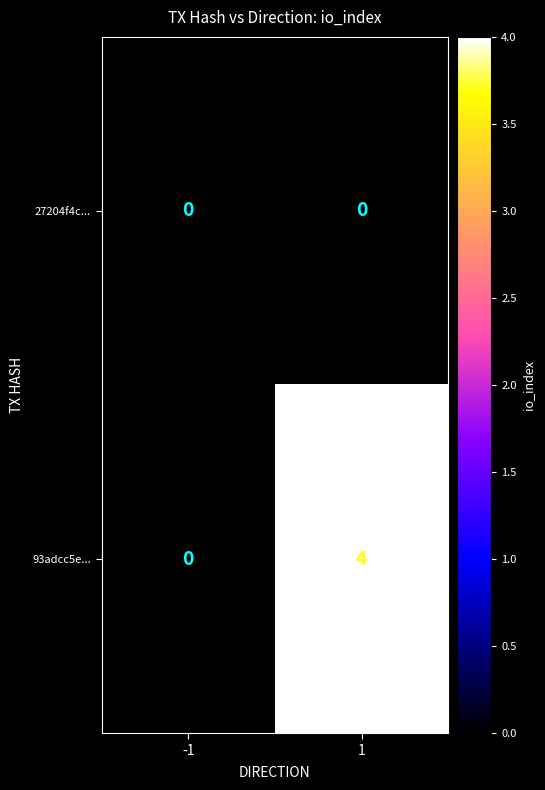

Count the number of categories in the chart.

2